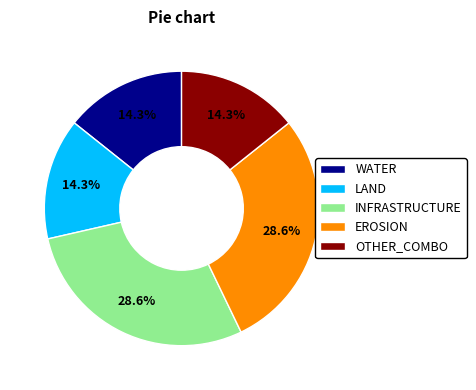

How many slices are in this pie chart?

5